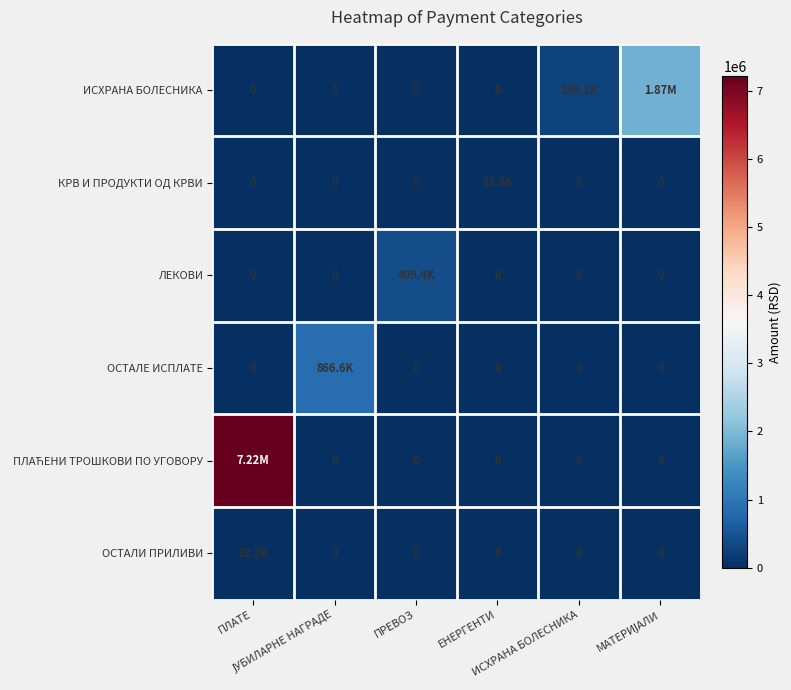

How many data points does each series have?

6